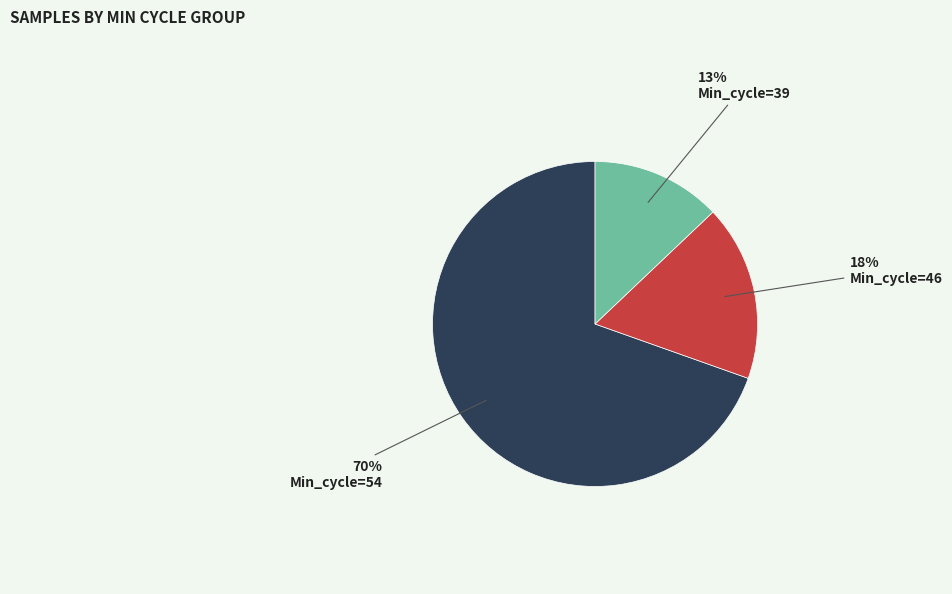

To the nearest percent, what is the average slice percentage?

33%